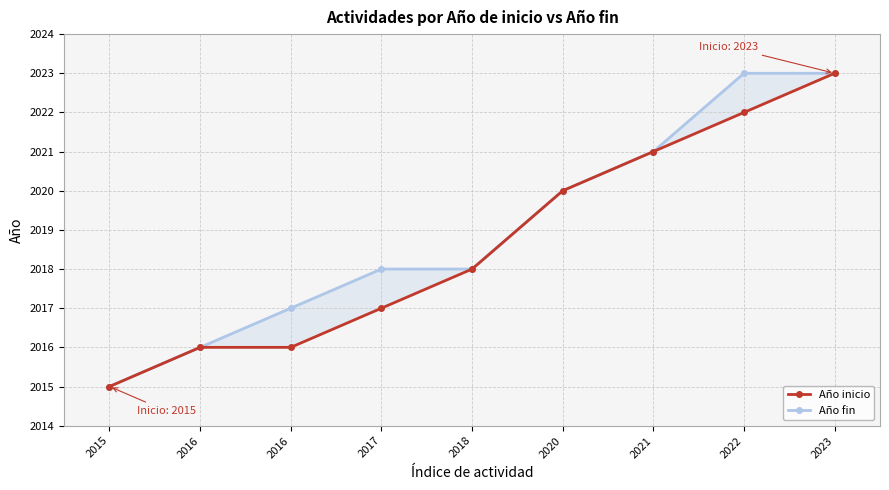

At which category does the chart reach its peak across all series?

2023